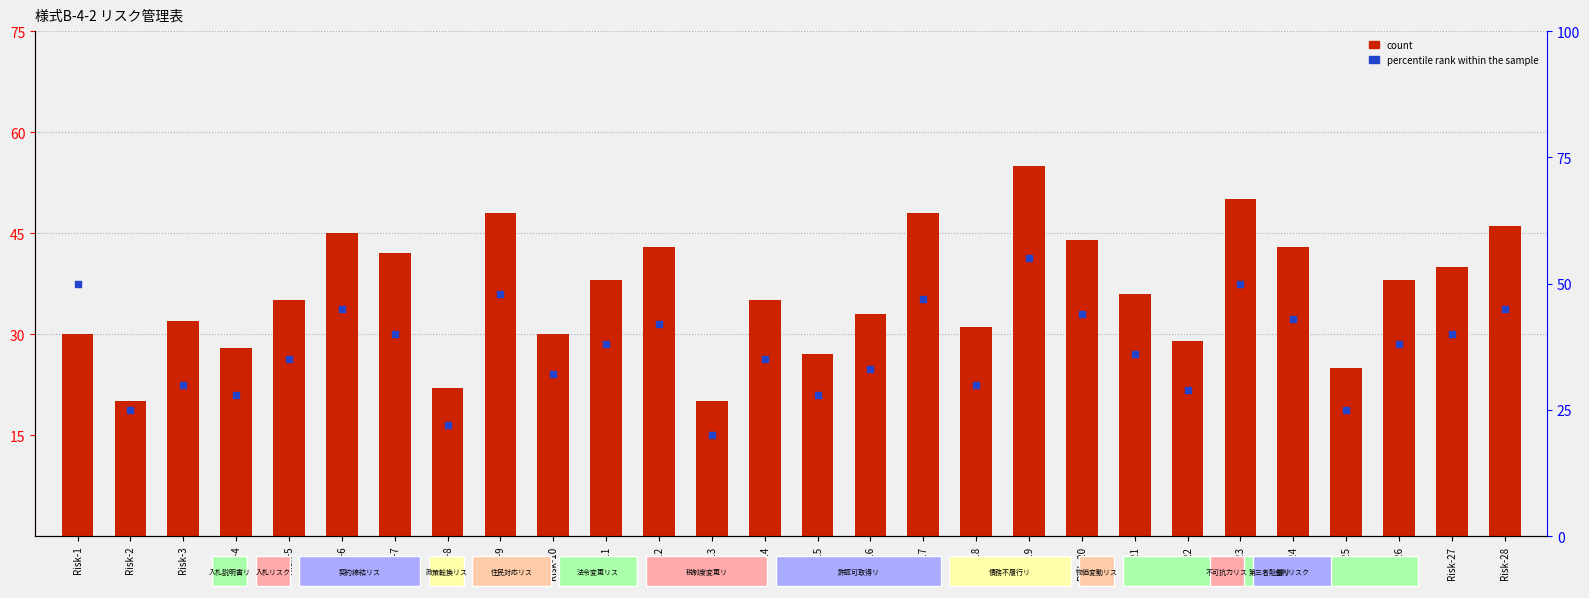

What is the total value across all series at Risk-22?

58